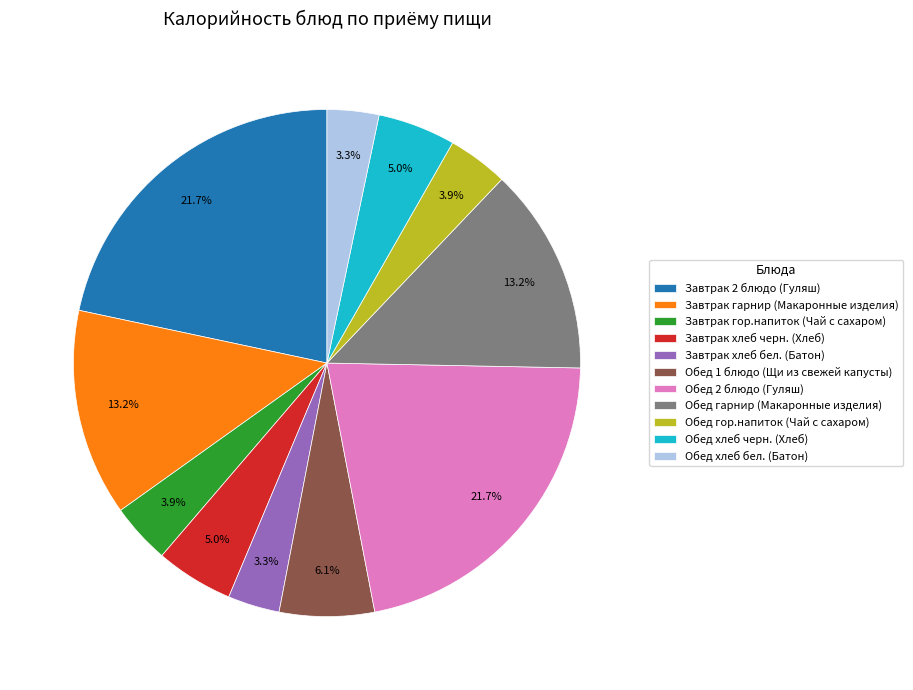

What portion of the pie excludes Завтрак хлеб бел. (Батон)?

96.7%